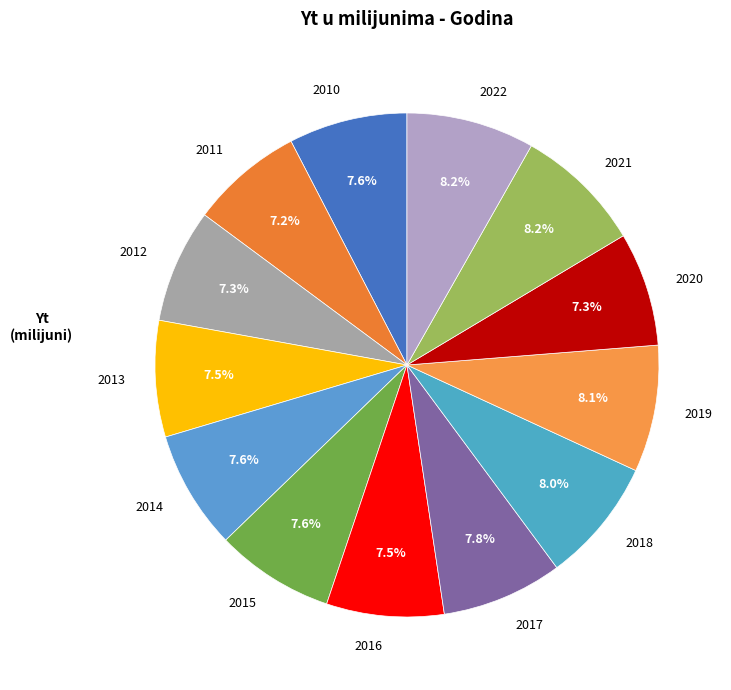

To the nearest percent, what portion does 2014 represent?

8%